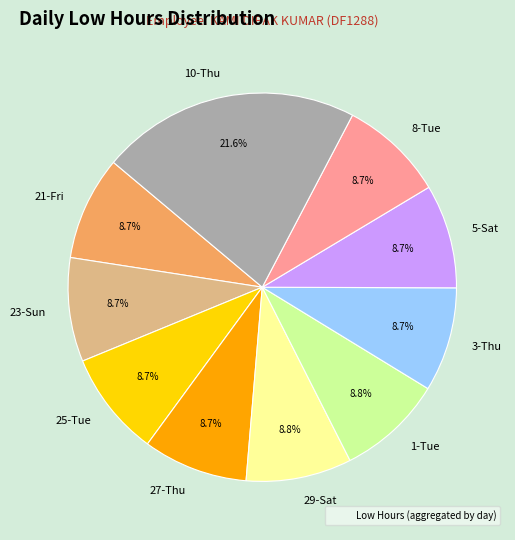

Is 8-Tue the majority of the pie?

No